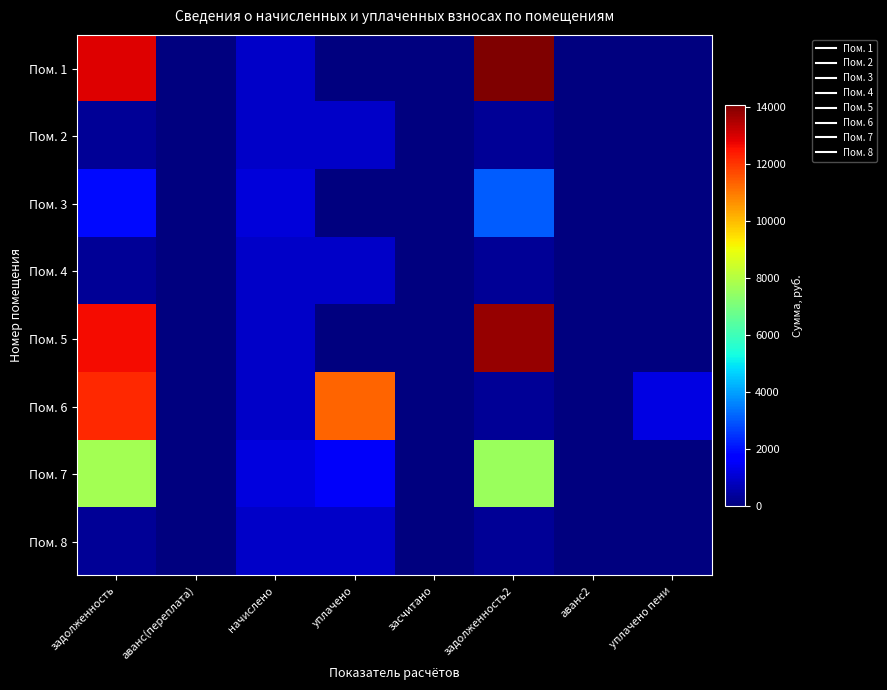

Which category has the highest value across all series?

задолженность2